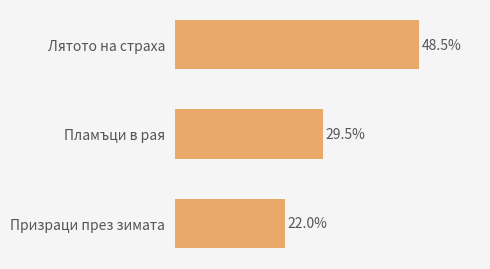

Which category has the highest value across all series?

Лятото на страха